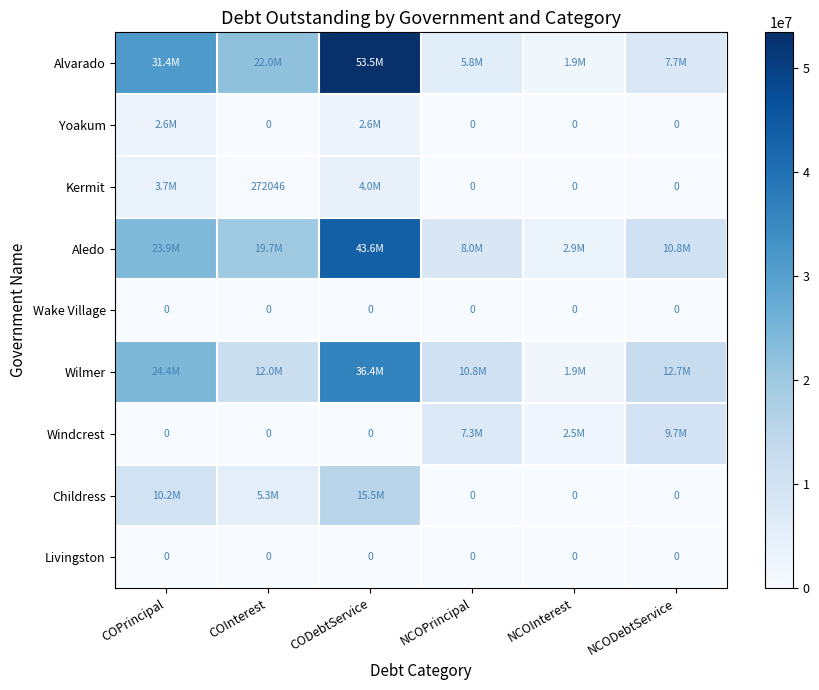

At NCOInterest, list the series in order from largest to smallest.

Aledo, Windcrest, Alvarado, Wilmer, Yoakum, Kermit, Wake Village, Childress, Livingston